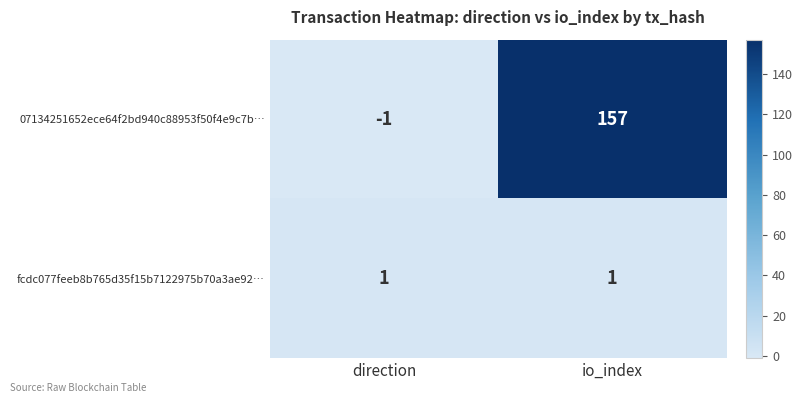

What is the approximate value of 07134251652ece64f2bd940c88953f50f4e9c7b… at io_index?

157